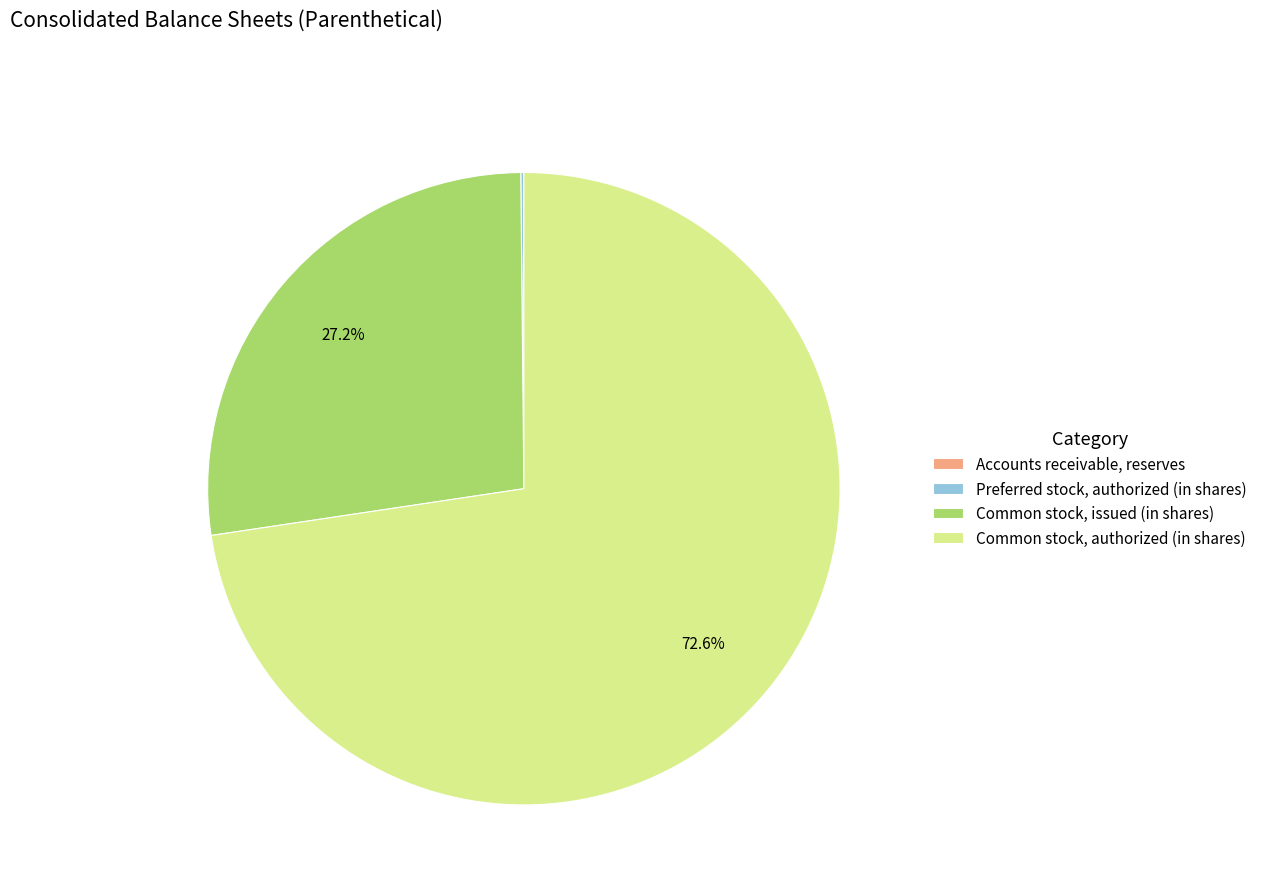

What is the largest slice in the pie chart?

Common stock, authorized (in shares)